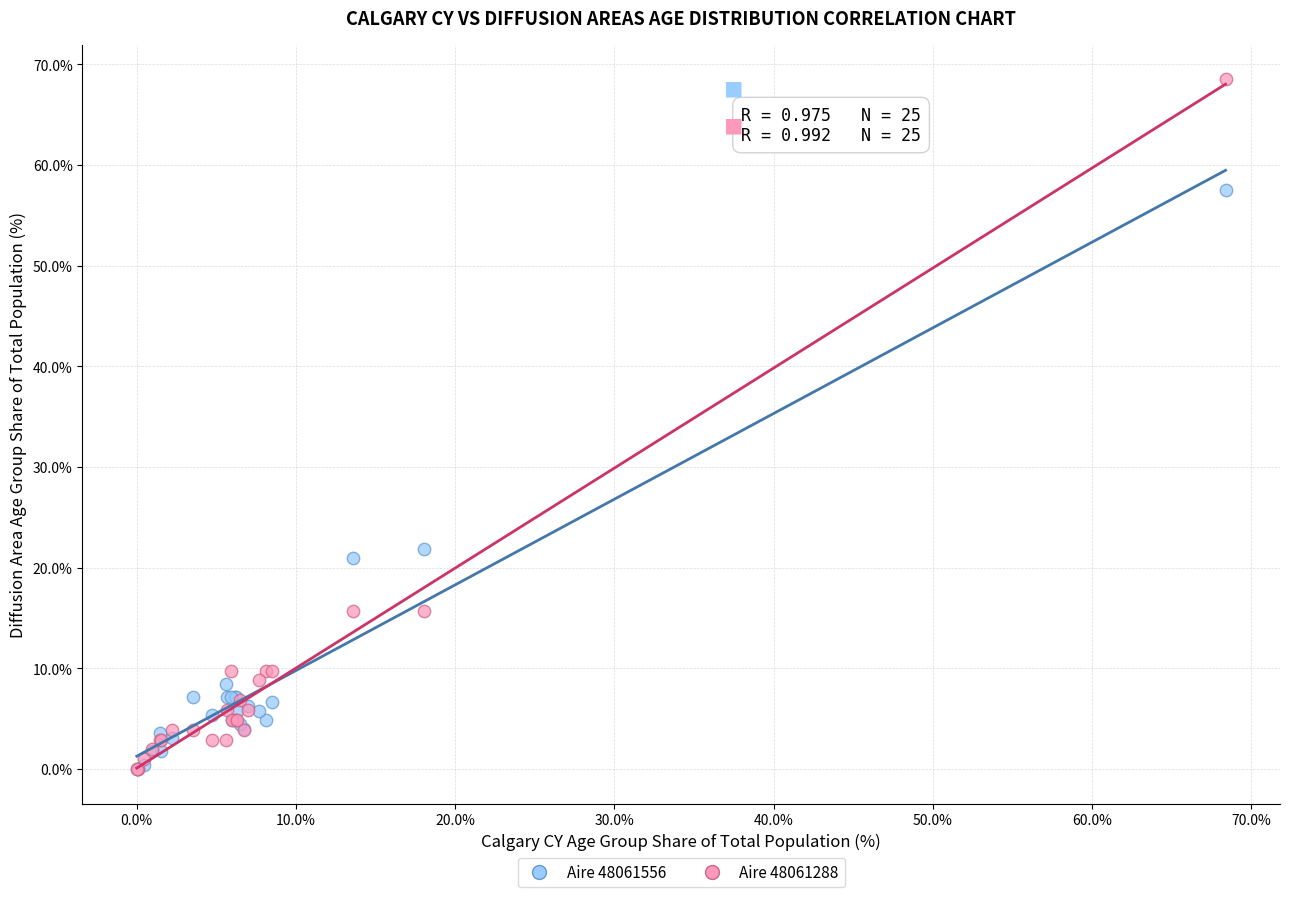

Across all series, what Y value is closest to 34?

21.9